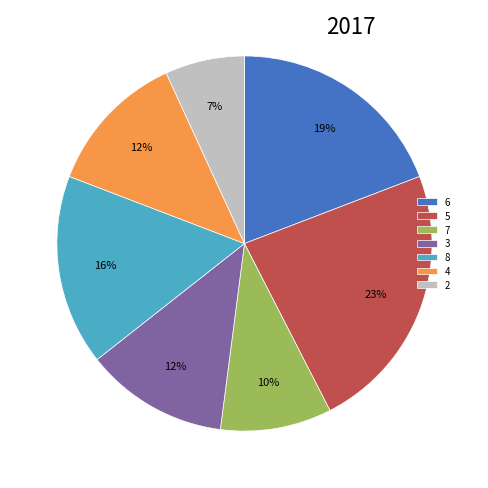

How many segments does this pie chart have?

7